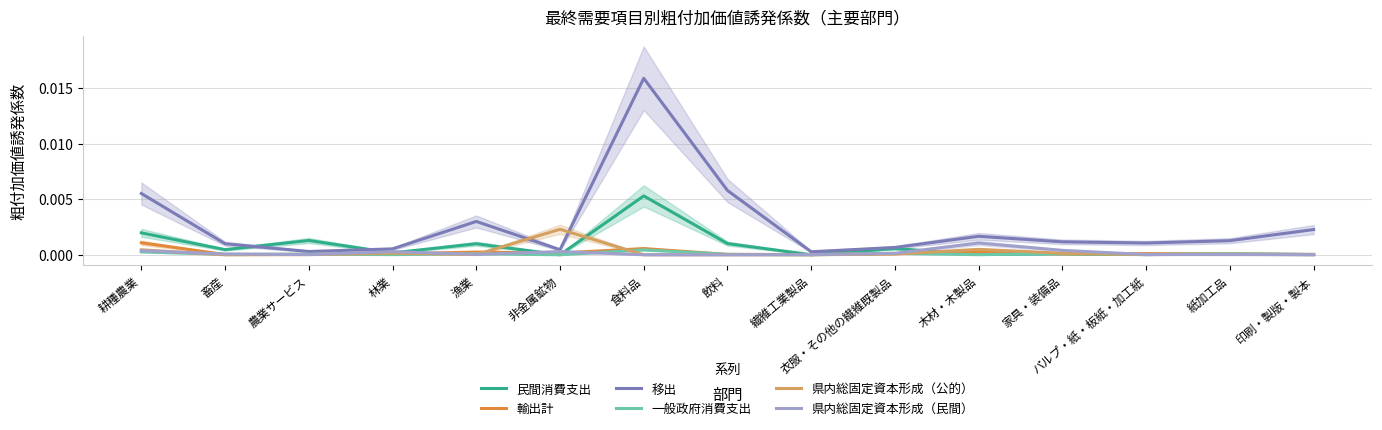

Does the chart have visible grid lines?

Yes